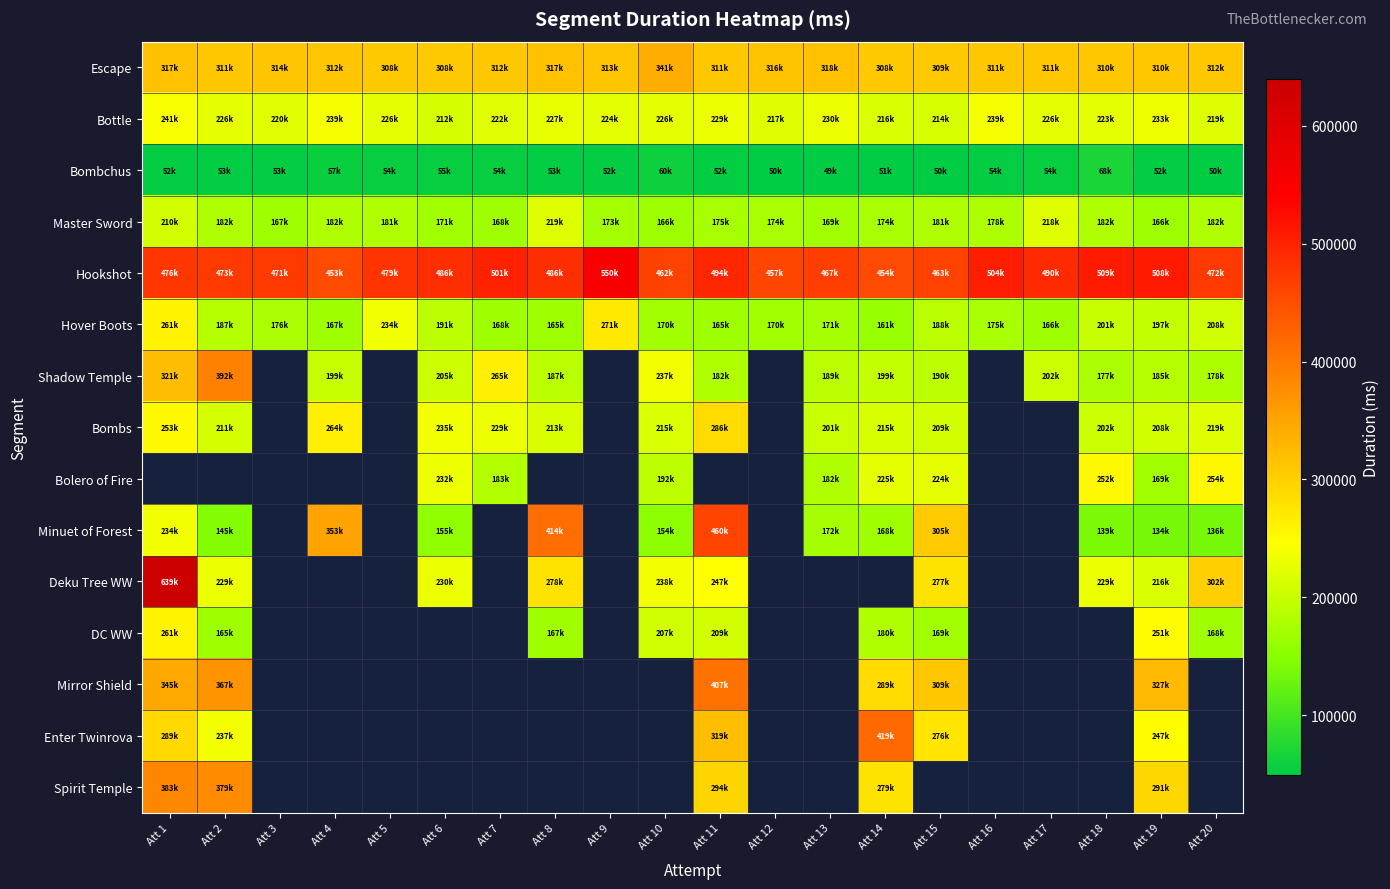

The value of Hover Boots at Att 10 is 170350.0. True or false?

True